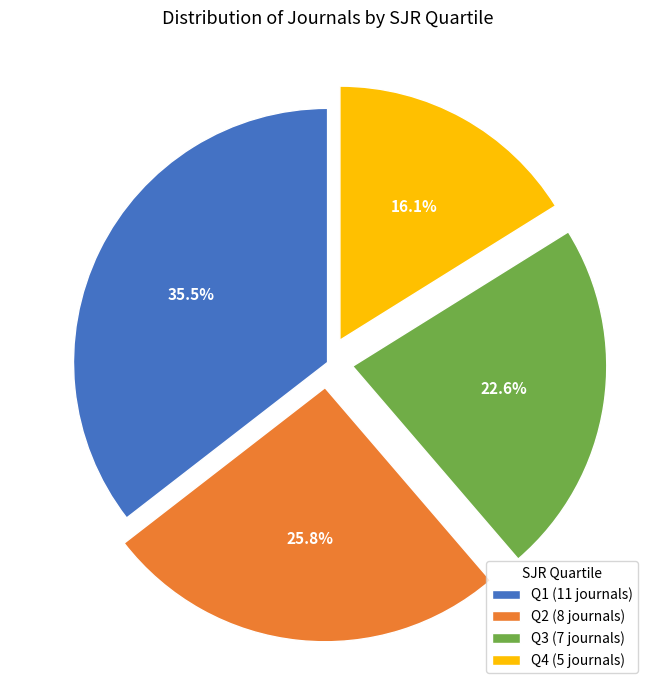

How many segments does this pie chart have?

4